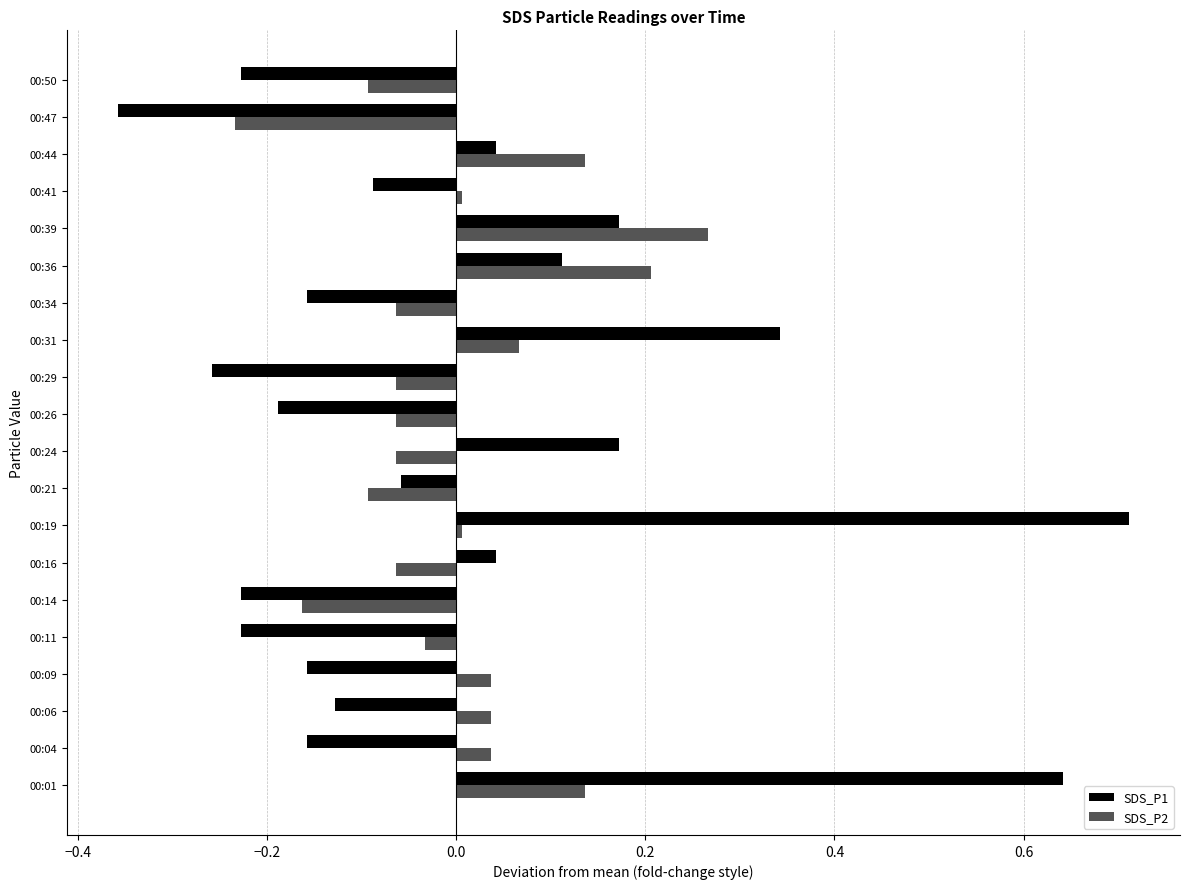

What is the difference between the second highest and second lowest values in the SDS_P1 series?

0.9